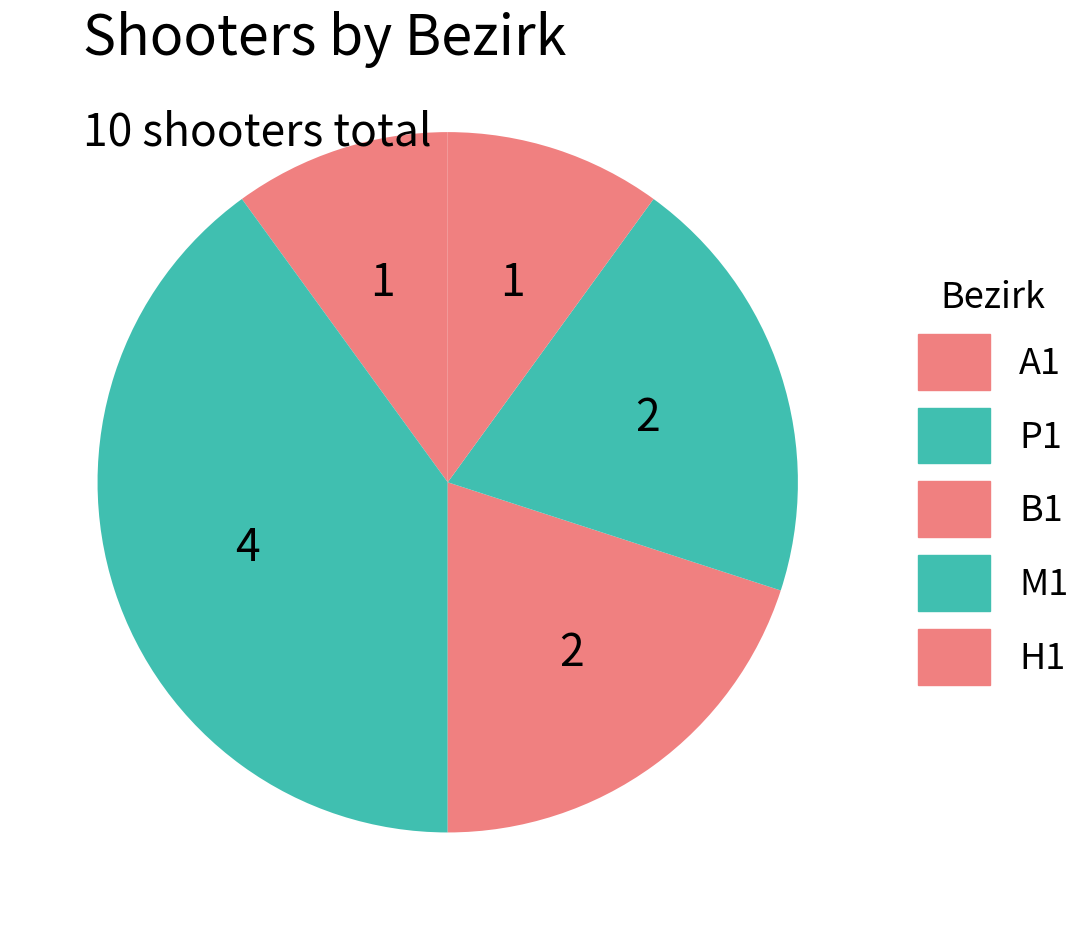

How many slices are in this pie chart?

5